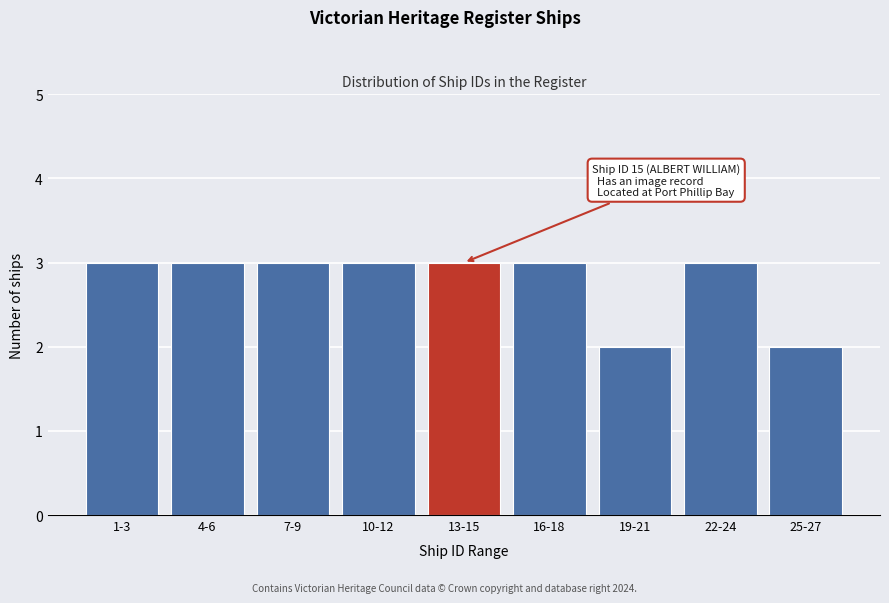

Reading right to left, what are all the values shown in this chart?

25-27=2	22-24=3	19-21=2	16-18=3	13-15=3	10-12=3	7-9=3	4-6=3	1-3=3